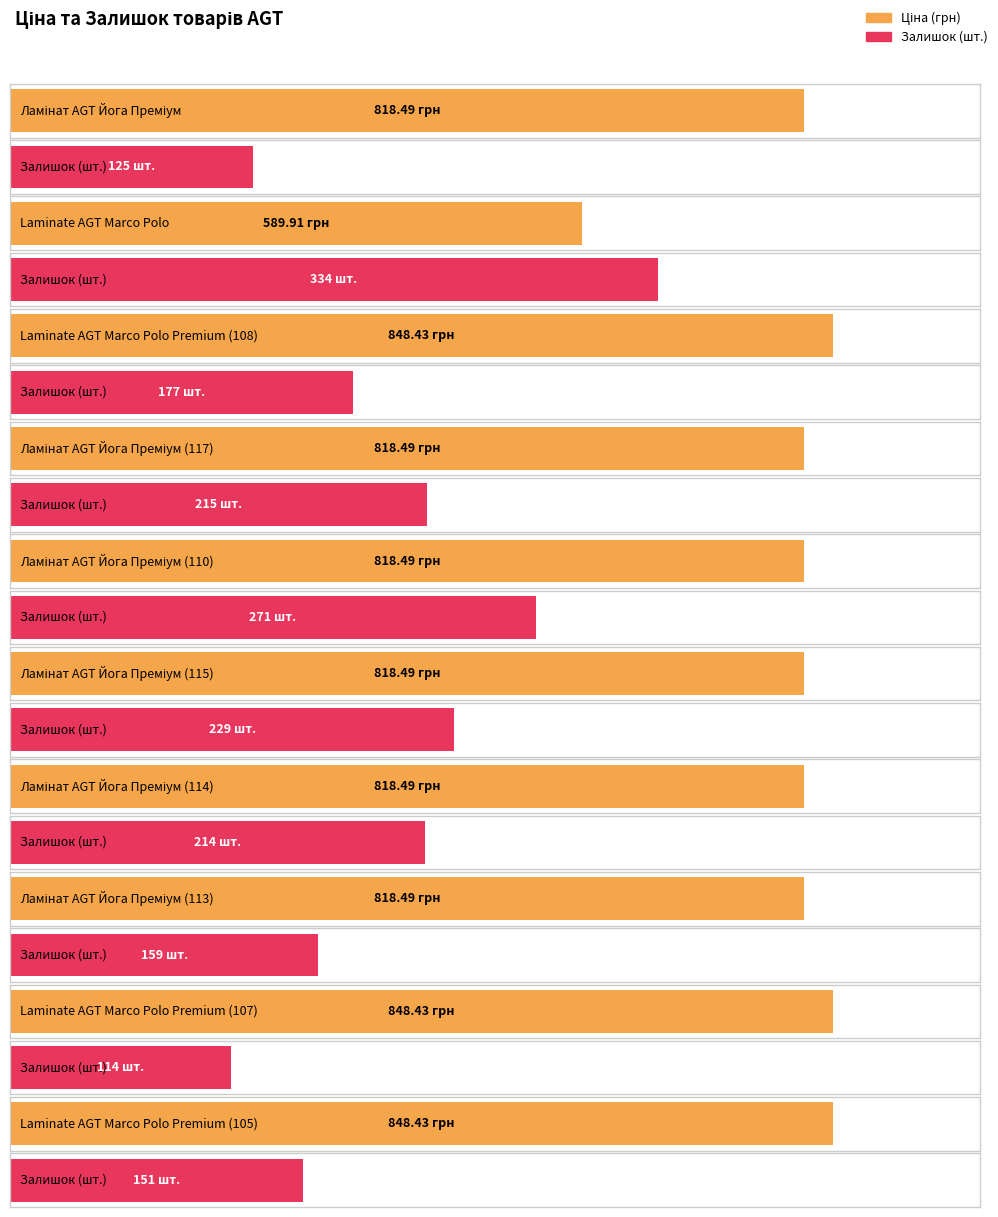

True or false: Ціна has a value of 848.4 at Laminate AGT Marco Polo Premium (276092105).

True